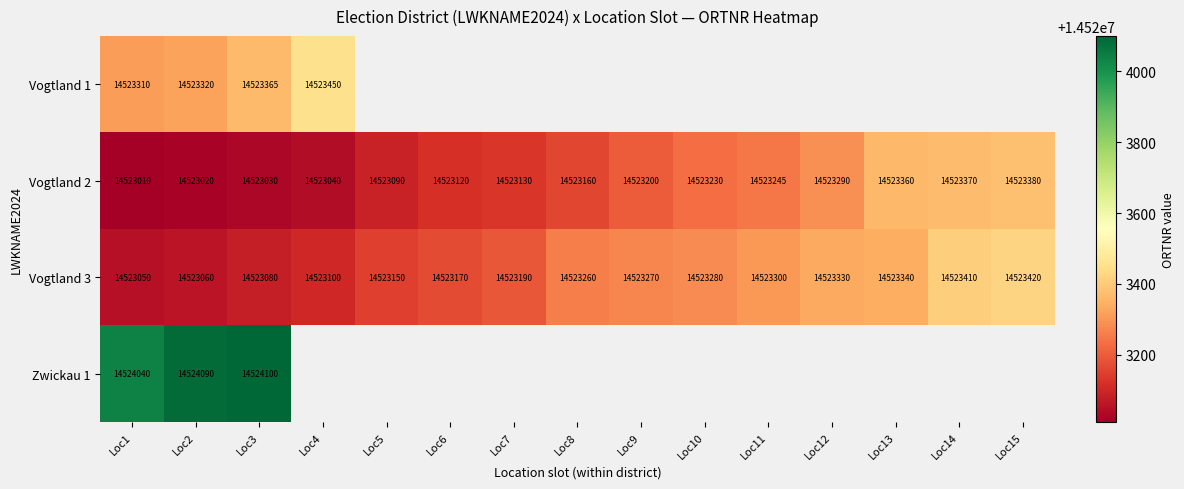

Rank the categories by Vogtland 2 value from lowest to highest.

Loc1, Loc2, Loc3, Loc4, Loc5, Loc6, Loc7, Loc8, Loc9, Loc10, Loc11, Loc12, Loc13, Loc14, Loc15